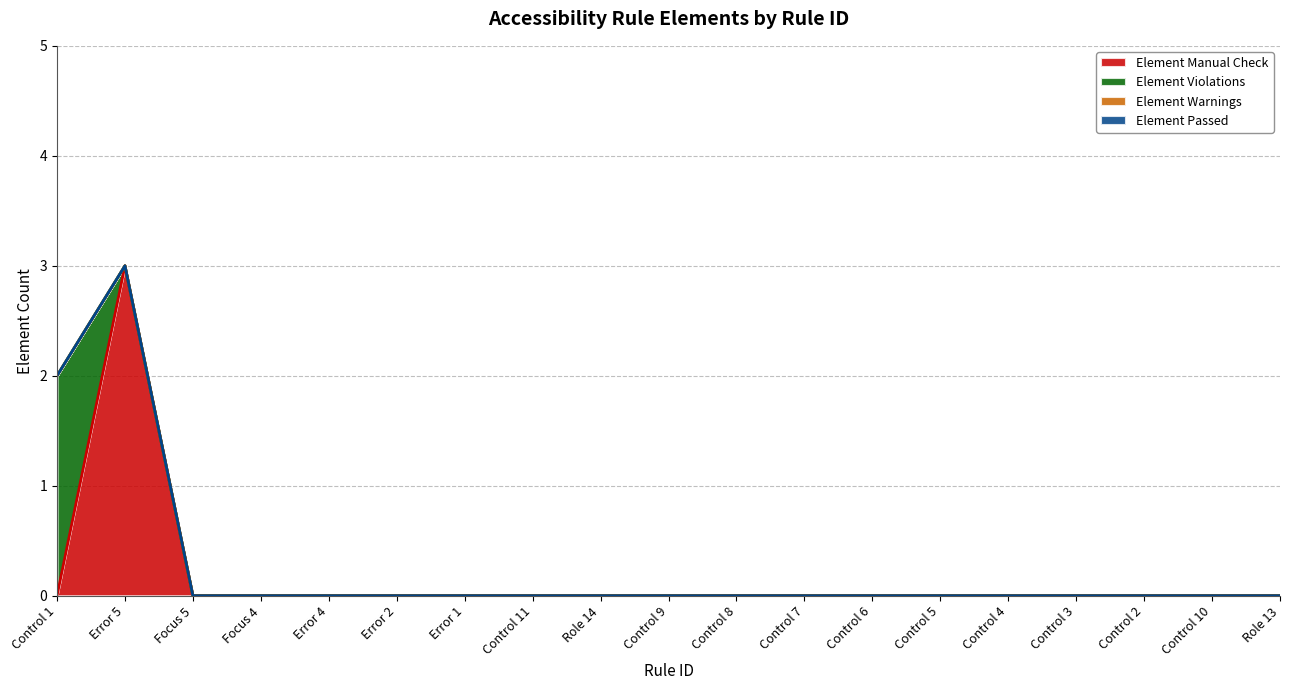

Reading left to right, what are all the values shown in this chart?

Element Manual Check: 0	3	0	0	0	0	0	0	0	0	0	0	0	0	0	0	0	0	0
Element Violations: 2	0	0	0	0	0	0	0	0	0	0	0	0	0	0	0	0	0	0
Element Warnings: 0	0	0	0	0	0	0	0	0	0	0	0	0	0	0	0	0	0	0
Element Passed: 0	0	0	0	0	0	0	0	0	0	0	0	0	0	0	0	0	0	0